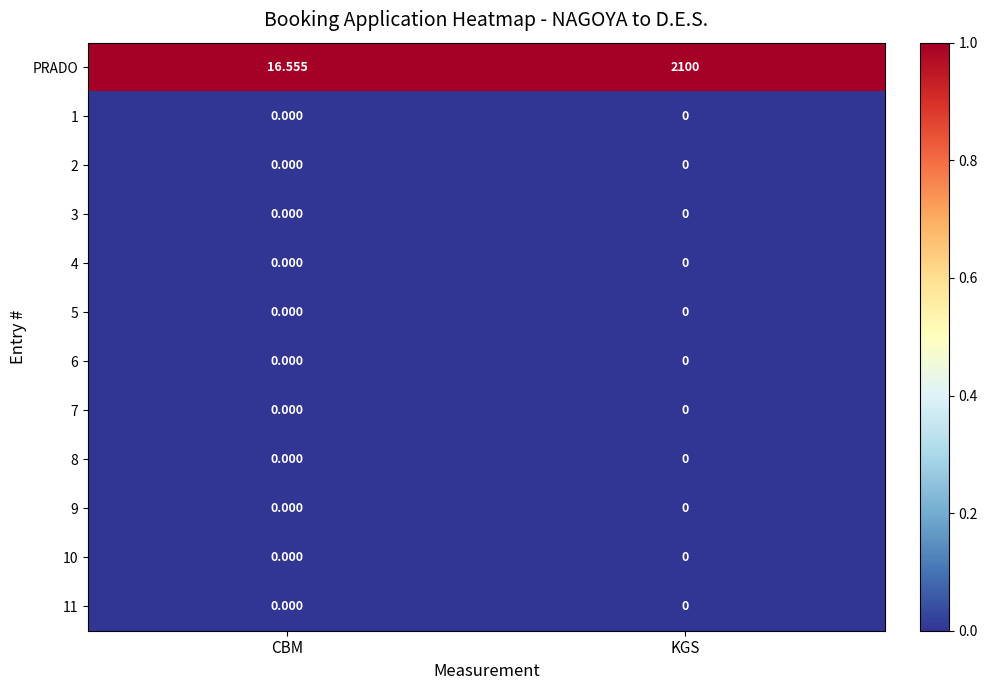

What is the spread (max minus min) of values at CBM?

16.6